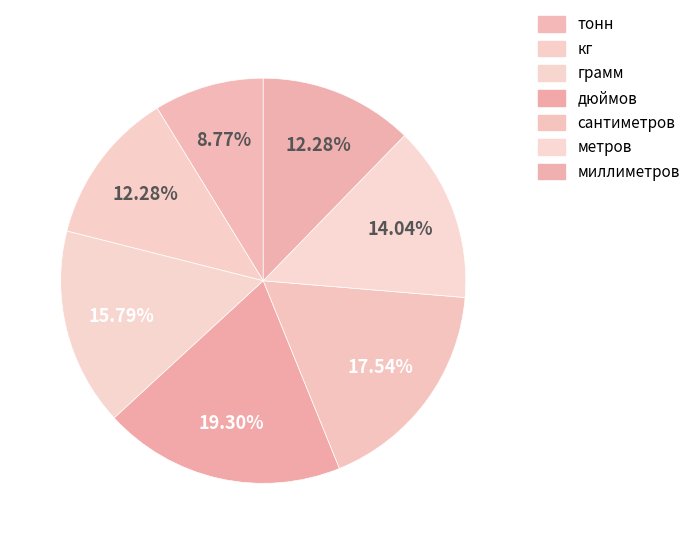

How many slices are in this pie chart?

7